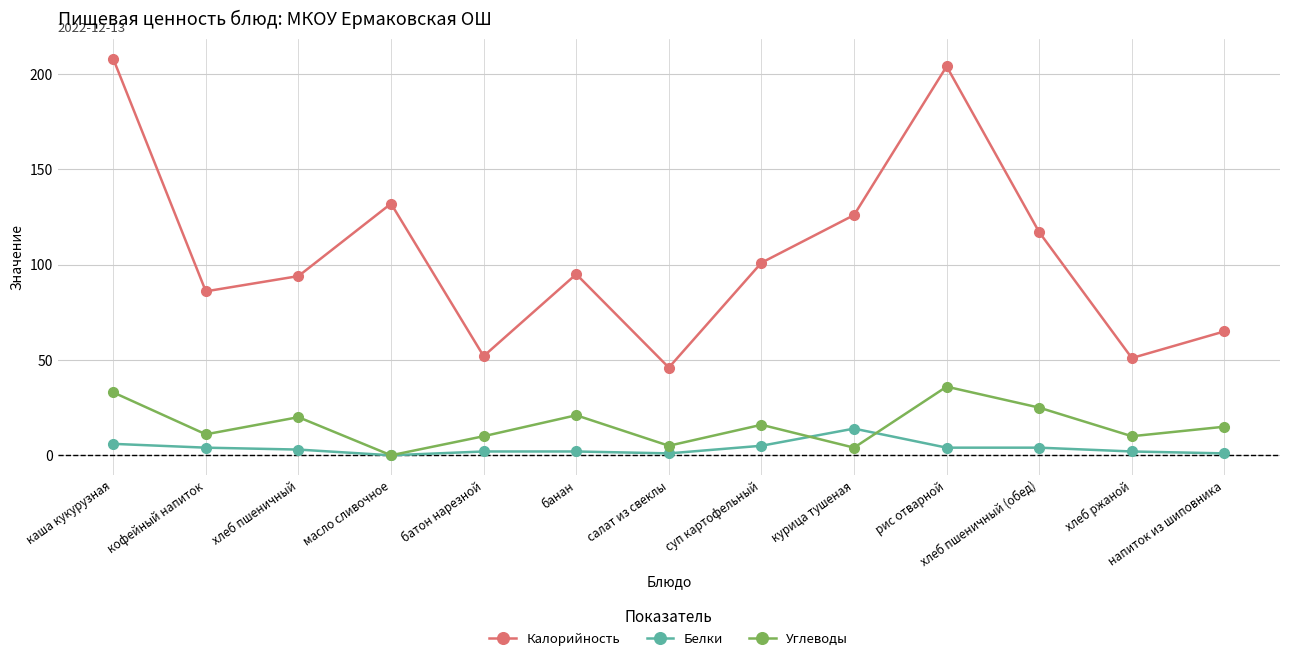

What is the label of the 2nd point from the right?

хлеб ржаной